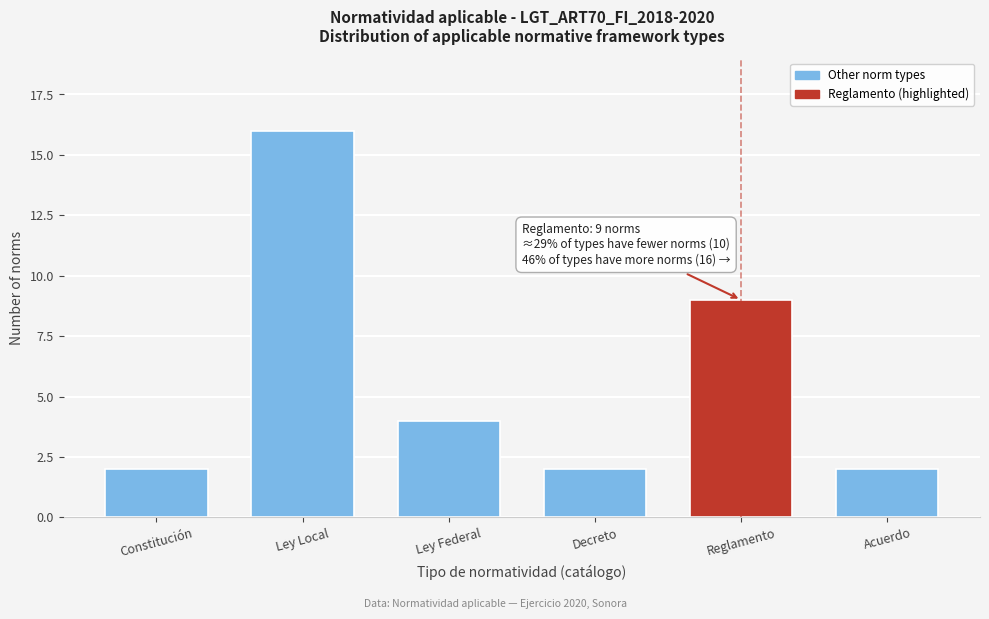

Reading left to right, what are all the values shown in this chart?

2	16	4	2	9	2